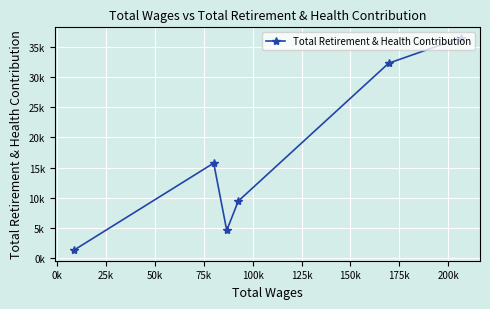

How many points are lower than both their immediate neighbors (excluding endpoints)?

1